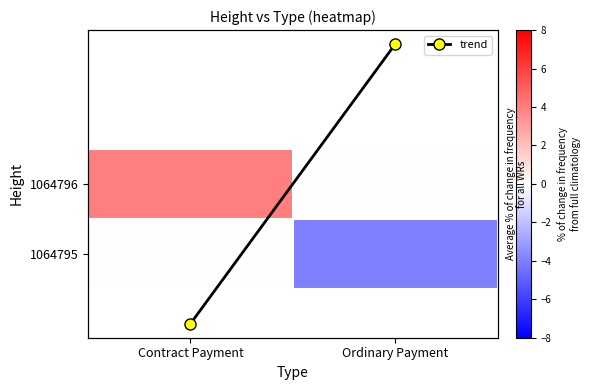

Which has a higher value, Ordinary Payment or Contract Payment?

Contract Payment